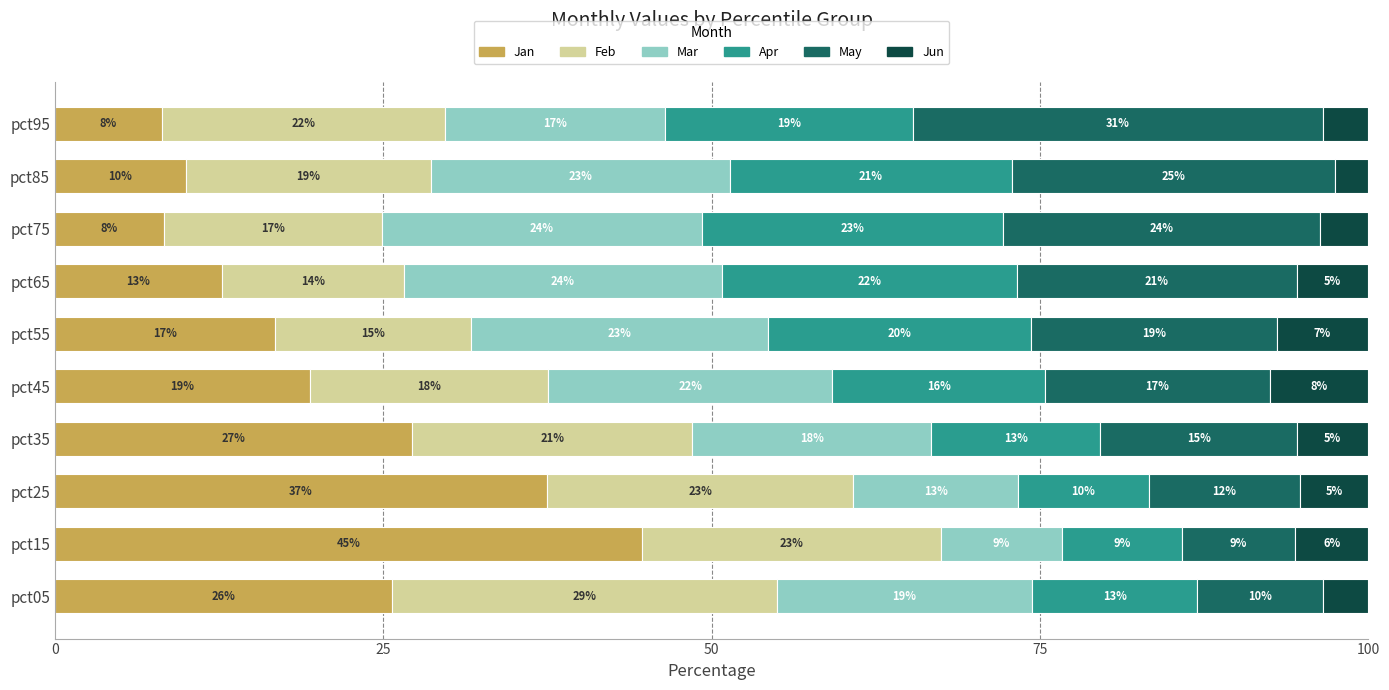

What are all the series names shown in the legend?

Jan, Feb, Mar, Apr, May, Jun